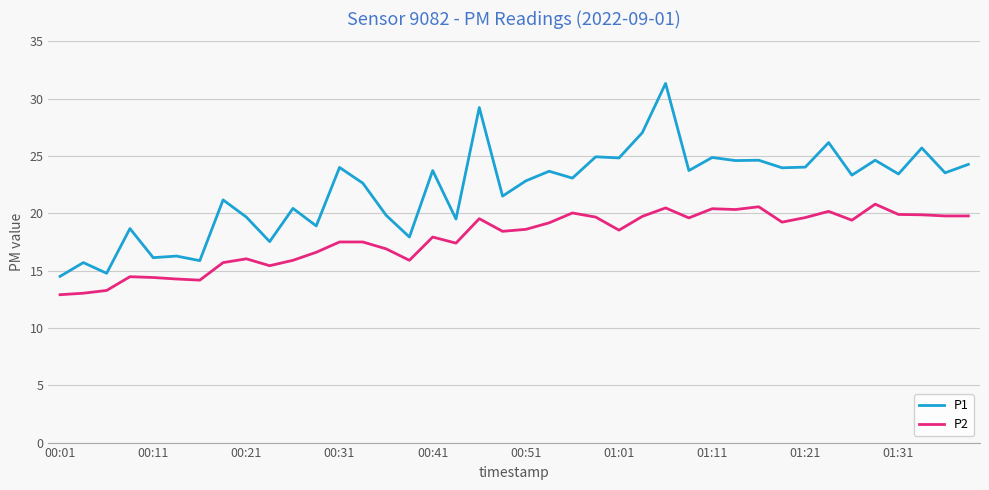

What is the sum of all P2 values?

712.9